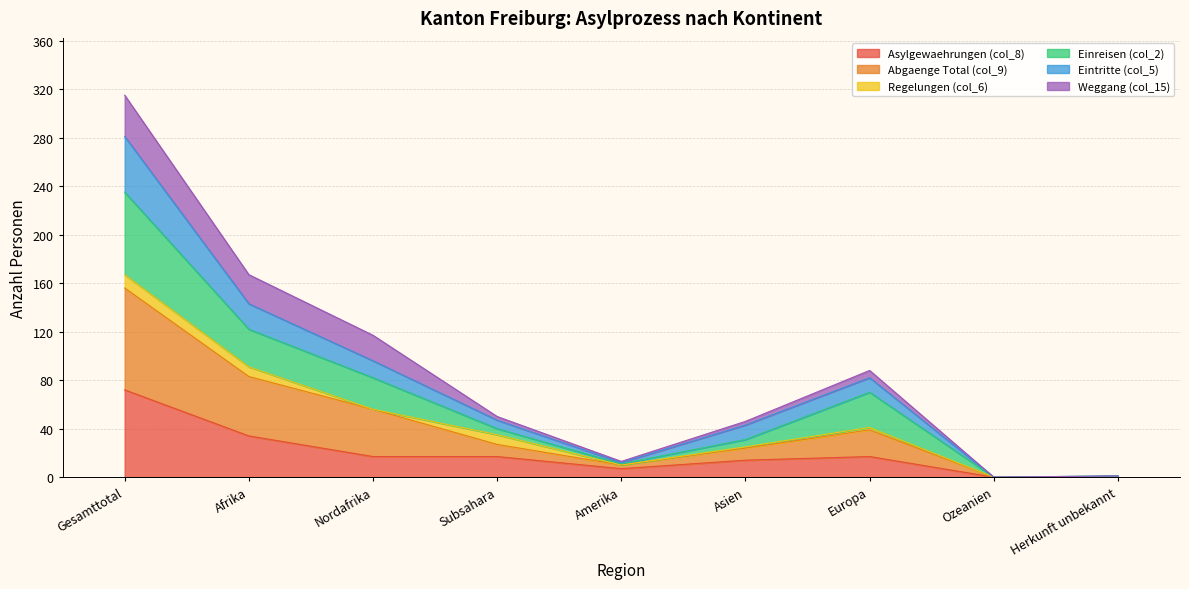

At which category is the sum across all series the highest?

Gesamttotal